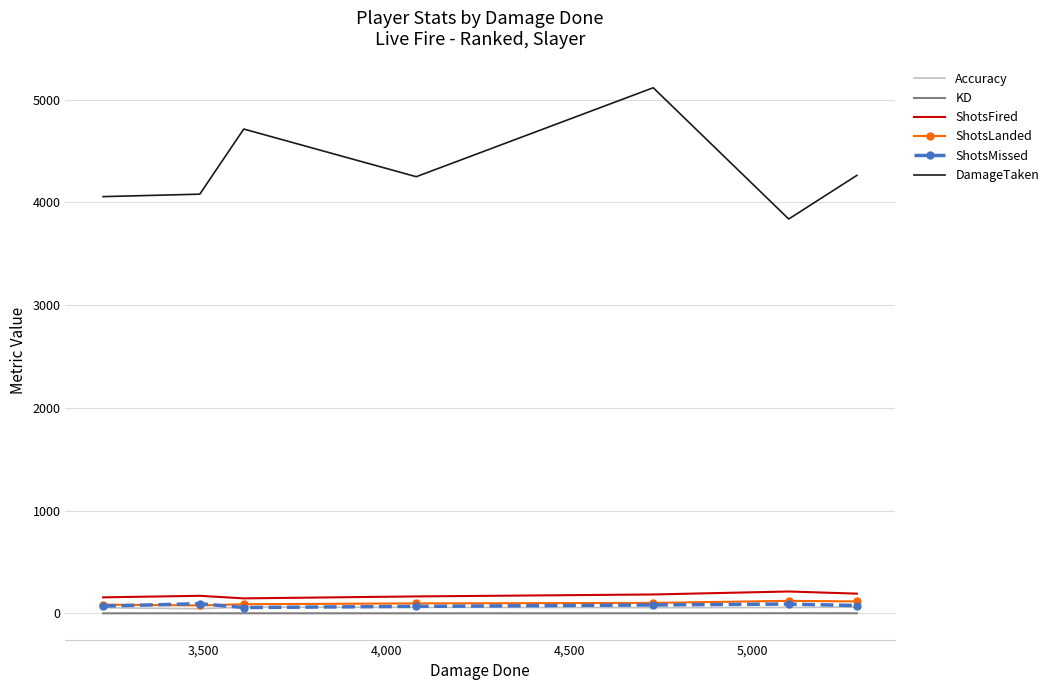

True or false: ShotsMissed and KD cross at least once.

False